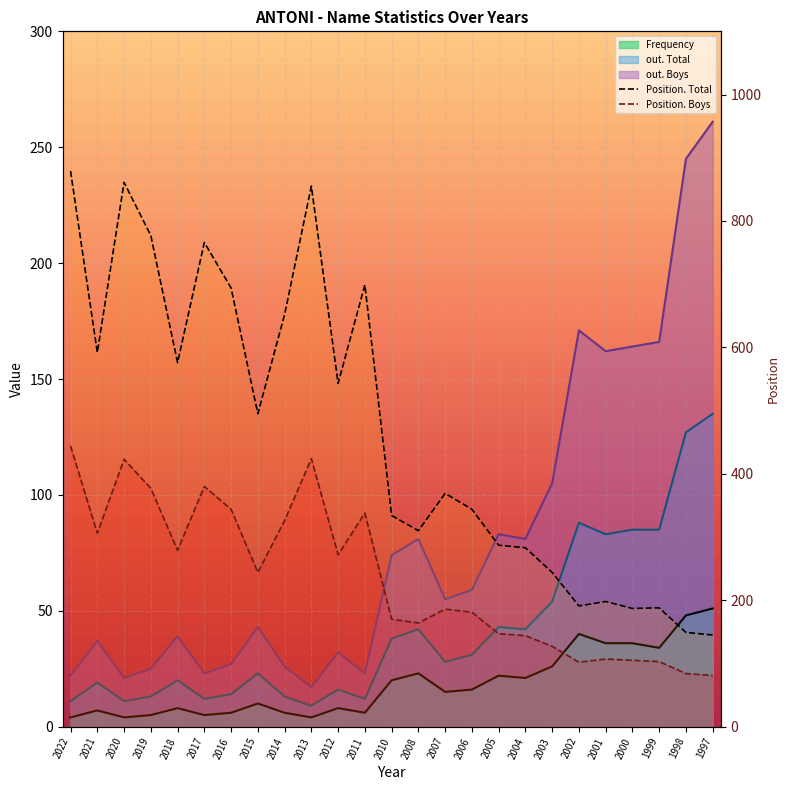

What is the difference between the second highest and second lowest values in the out. Total series?

116